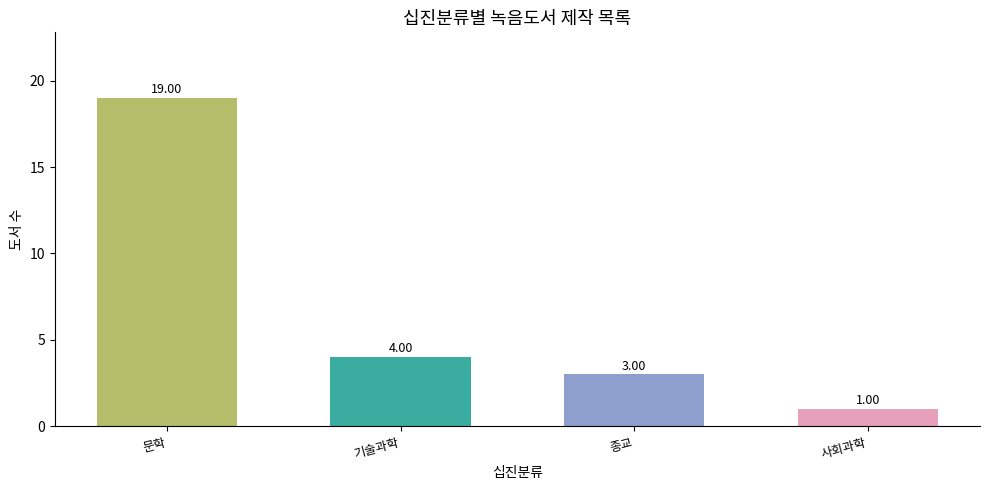

What is the value of the 3rd bar from the left?

3